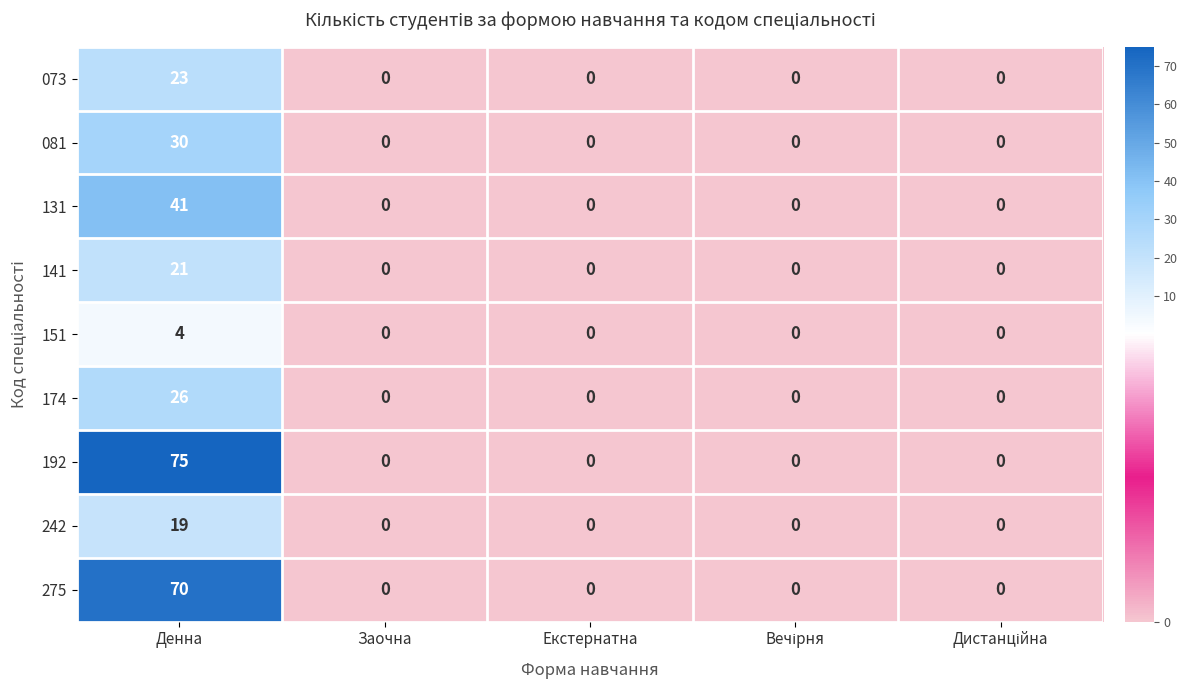

List the series in order of their peak value, highest first.

192, 275, 131, 081, 174, 073, 141, 242, 151